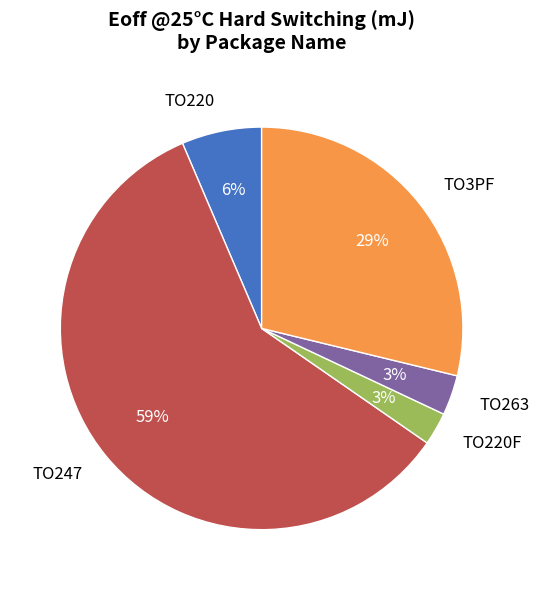

What percentage is the TO3PF slice, to the nearest percent?

29%